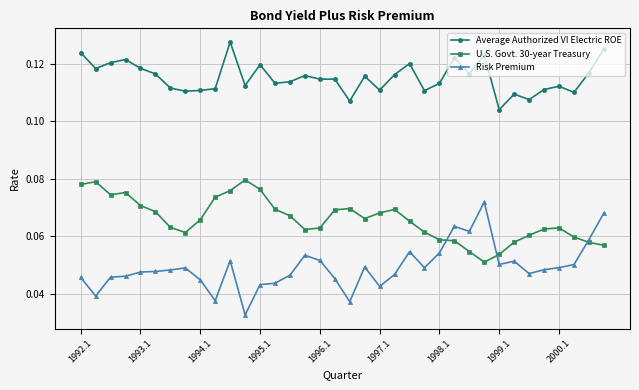

Count the Average Authorized VI Electric ROE values in the range 0 to 1.

36